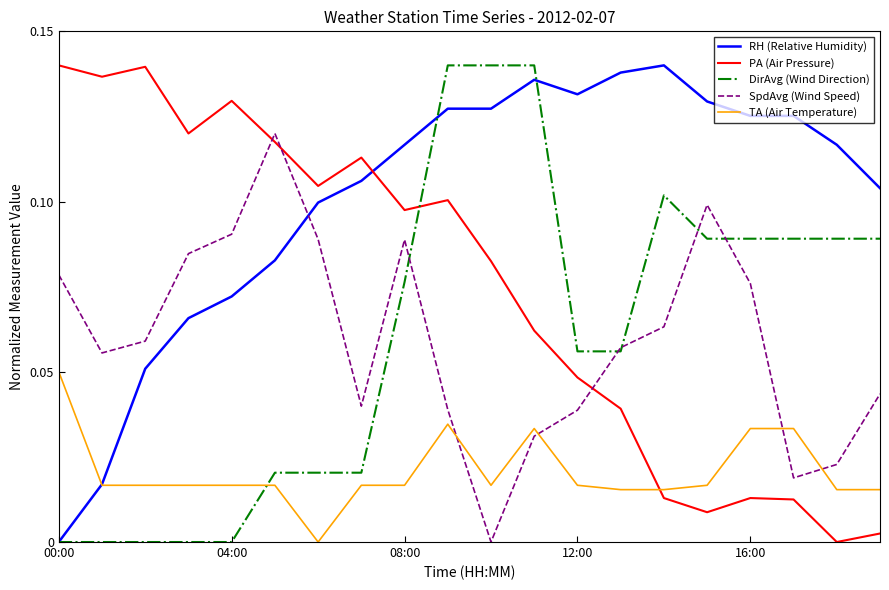

True or false: SpdAvg (Wind Speed) and RH (Relative Humidity) intersect in this chart.

True